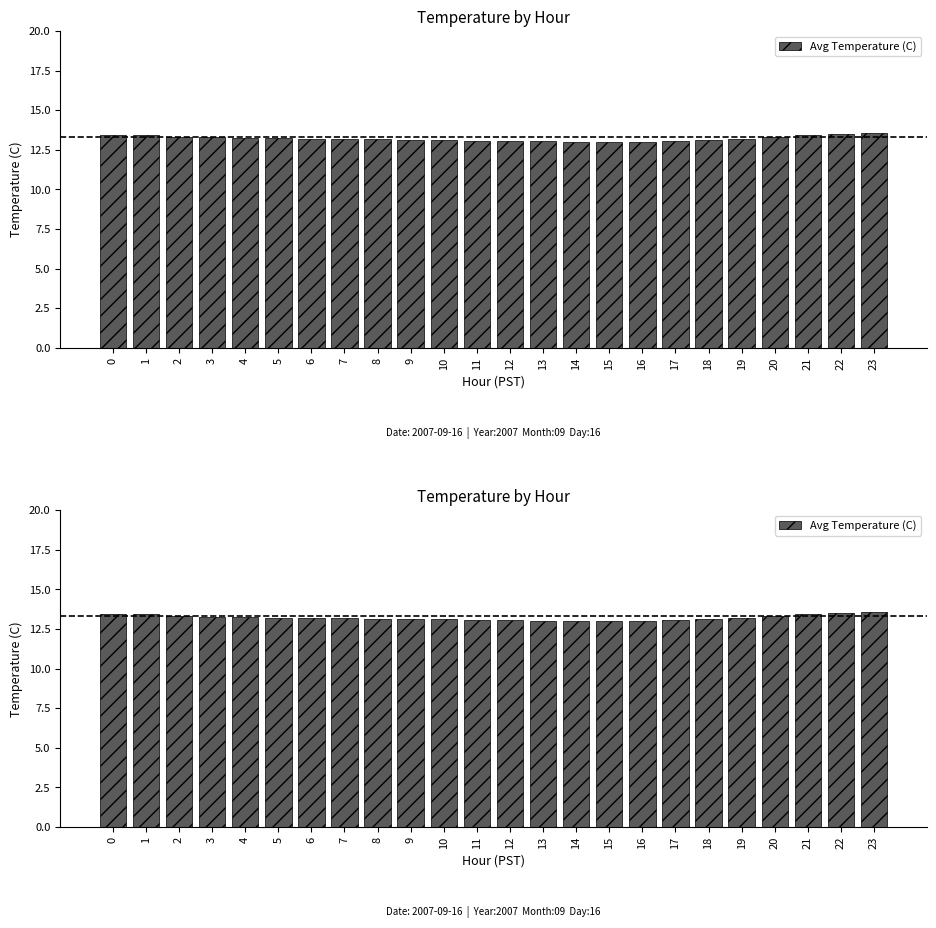

List the labels in order of value, smallest first.

15, 14, 16, 13, 12, 17, 11, 10, 18, 9, 8, 7, 19, 6, 5, 4, 3, 20, 2, 1, 0, 21, 22, 23